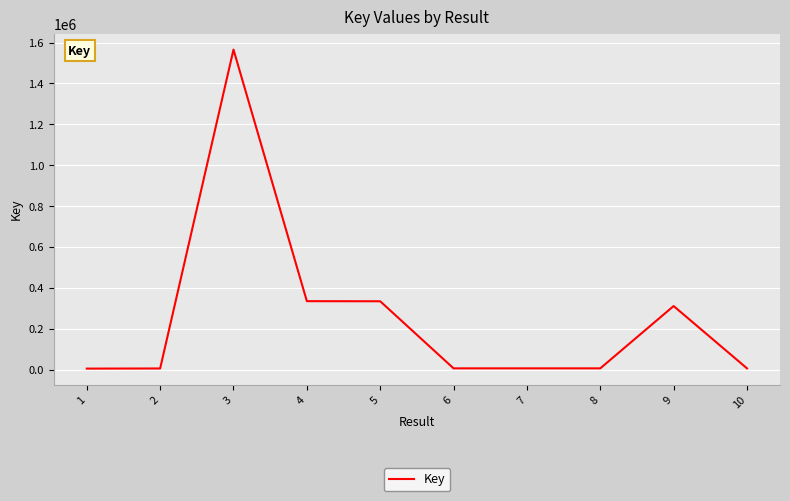

The value at 10 is 6559. True or false?

True